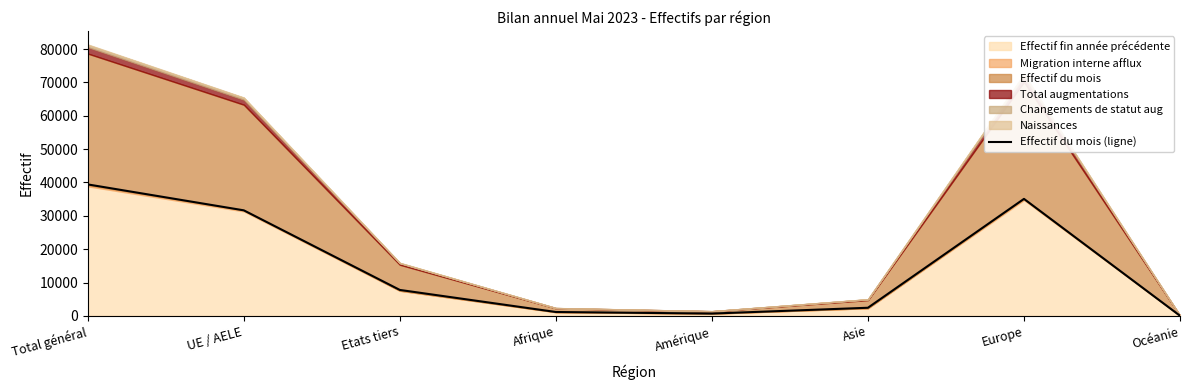

What is the difference between the second highest and second lowest values?

34392